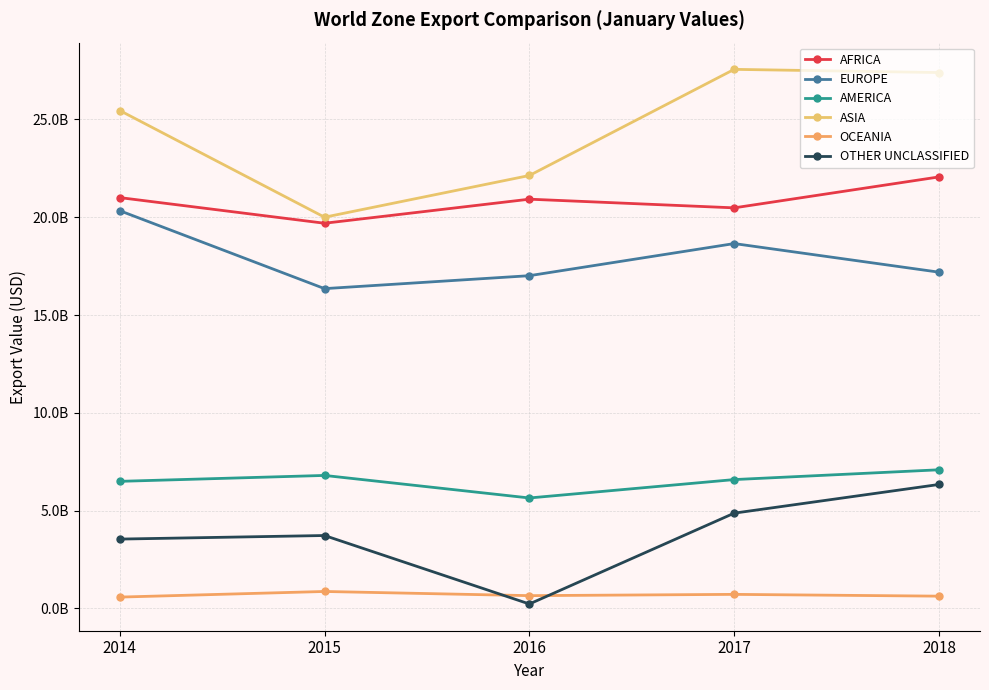

Is this an area chart (filled region under the line)?

No